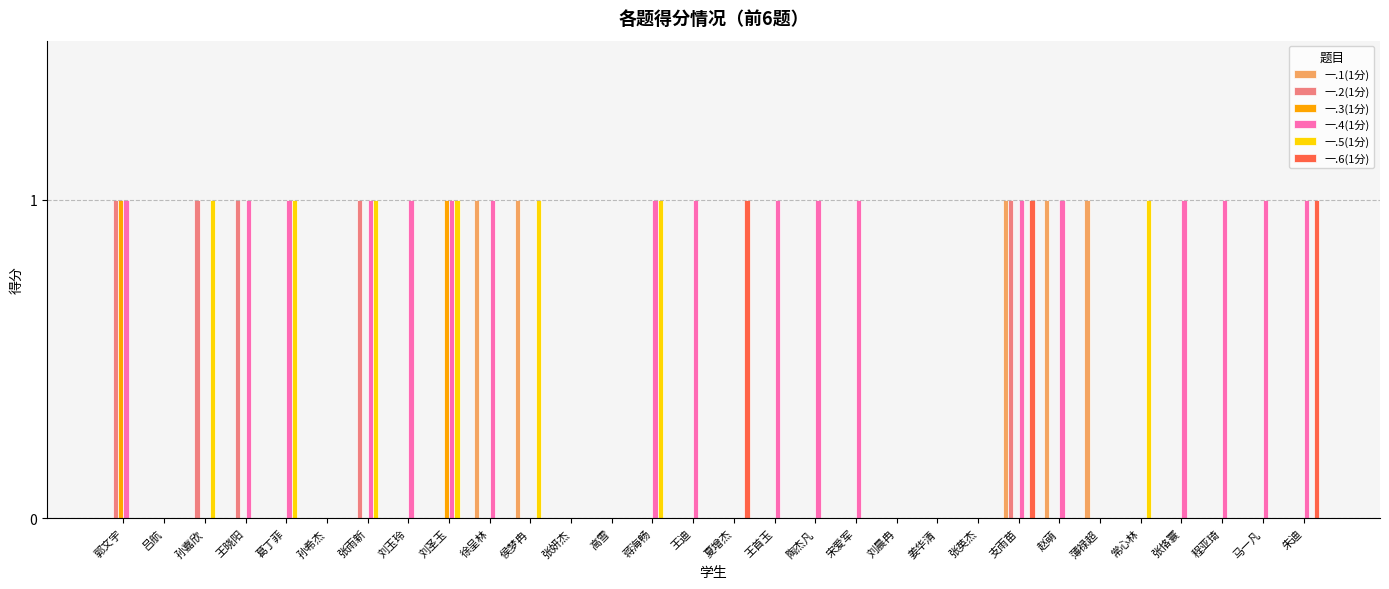

Which series has the largest total across all categories?

一.4(1分)